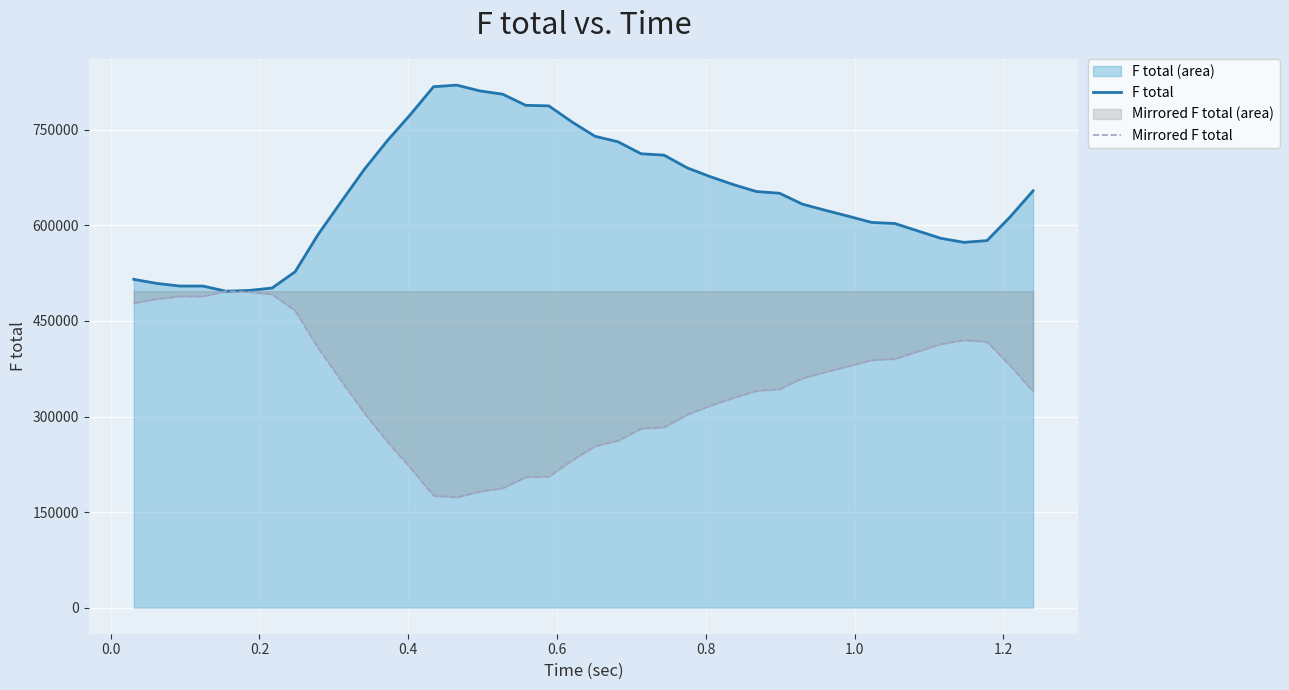

Which series has the largest total across all categories?

F total